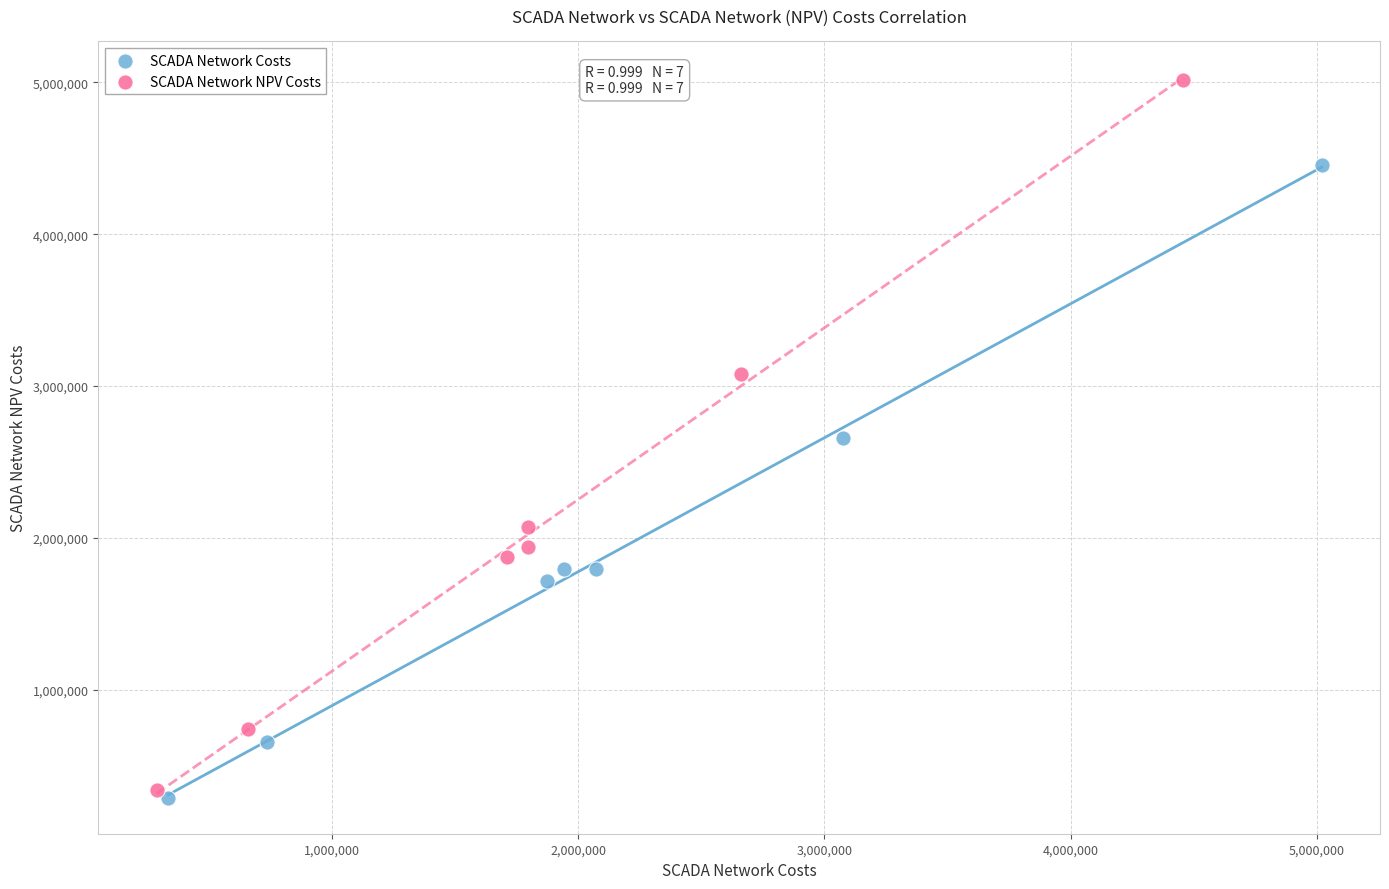

Which series contains the highest Y value?

SCADA Network NPV Costs